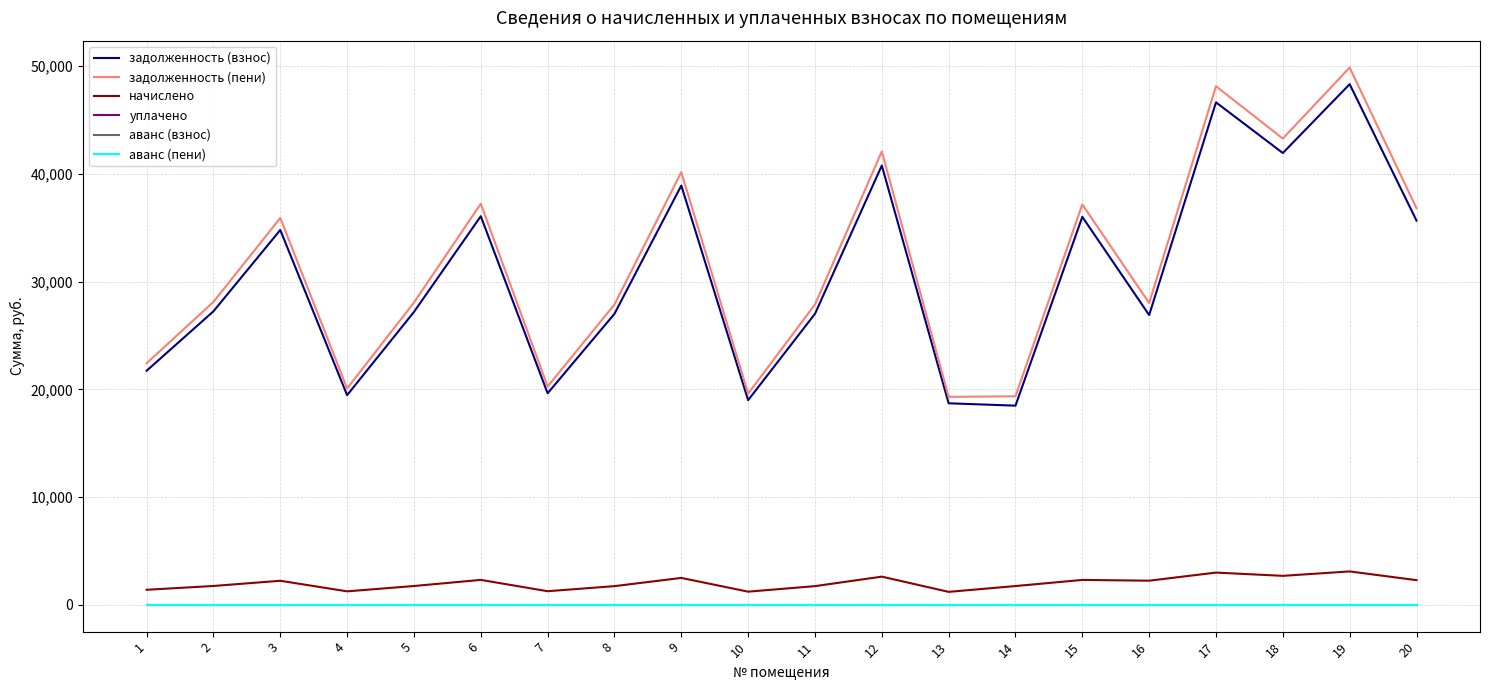

True or false: начислено and аванс (взнос) cross at least once.

False